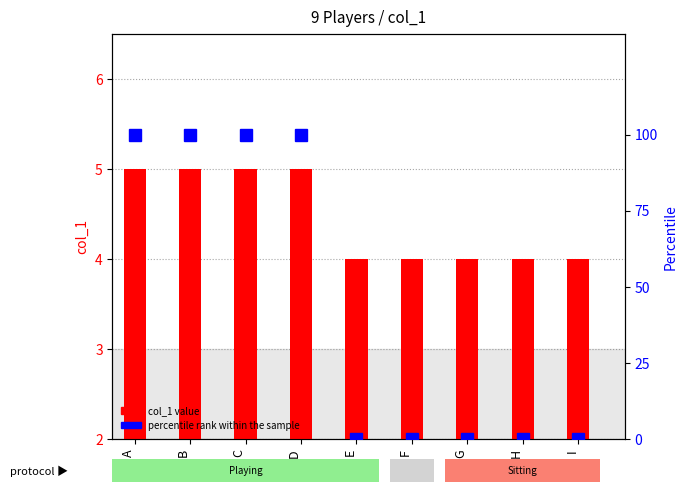

How many categories are shown in the chart?

9